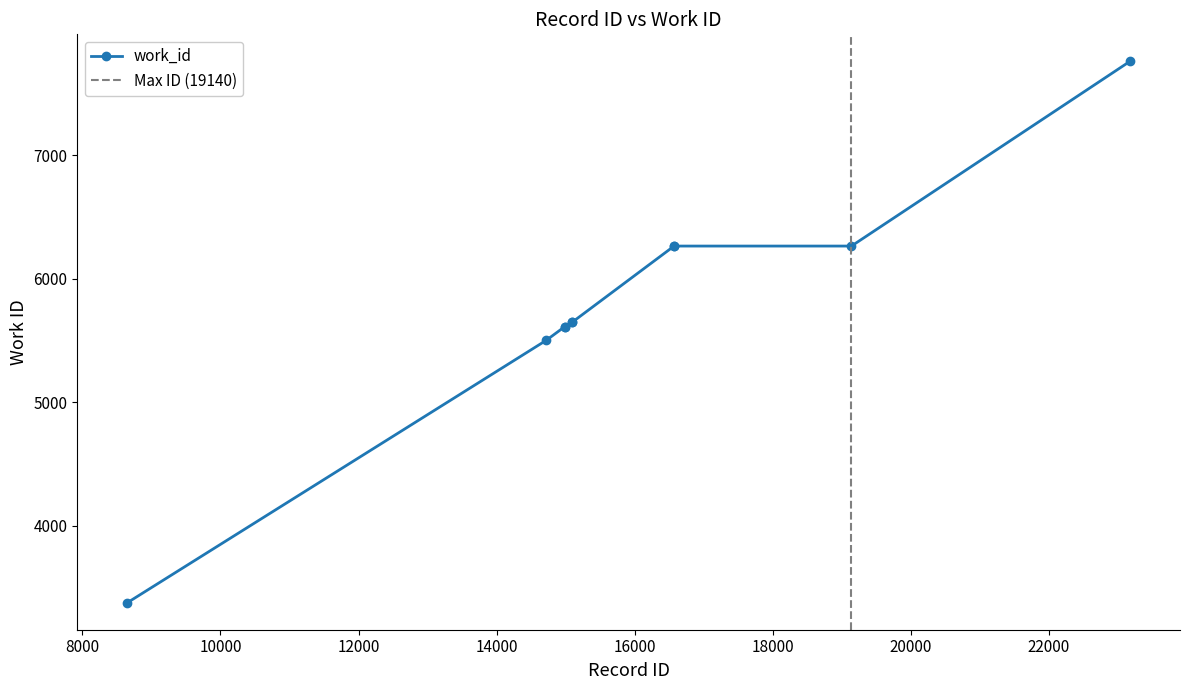

At which category does the chart reach its minimum across all series?

8652